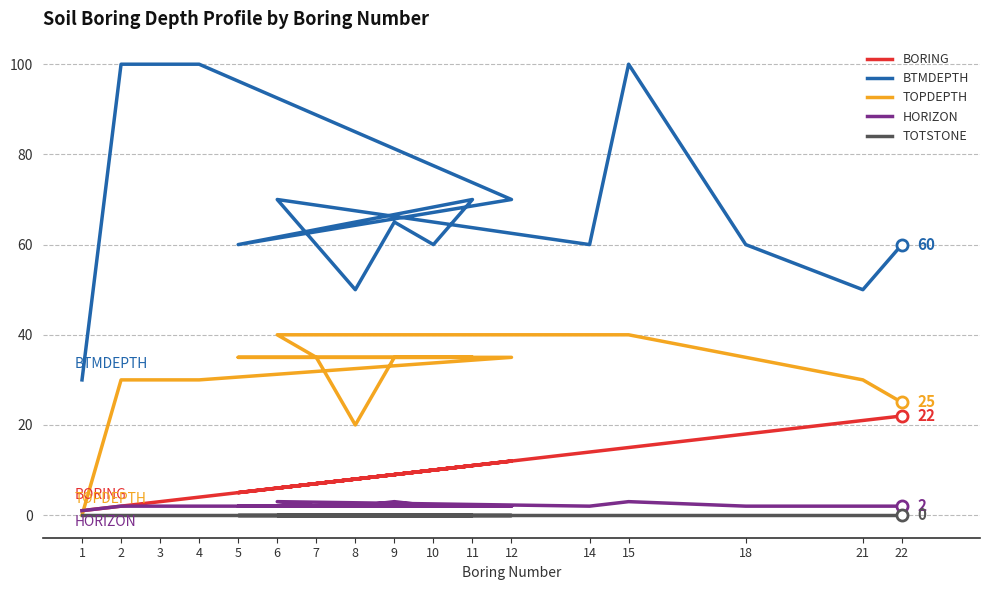

The BORING series shows 1 at 2. True or false?

False